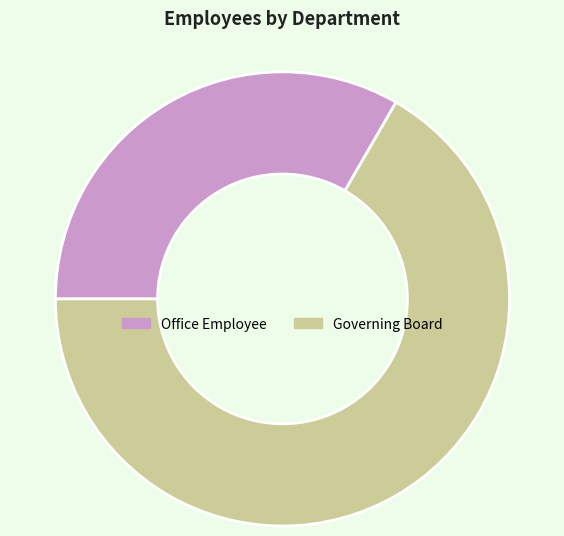

Combined, do Office Employee and Governing Board account for over 50%?

Yes